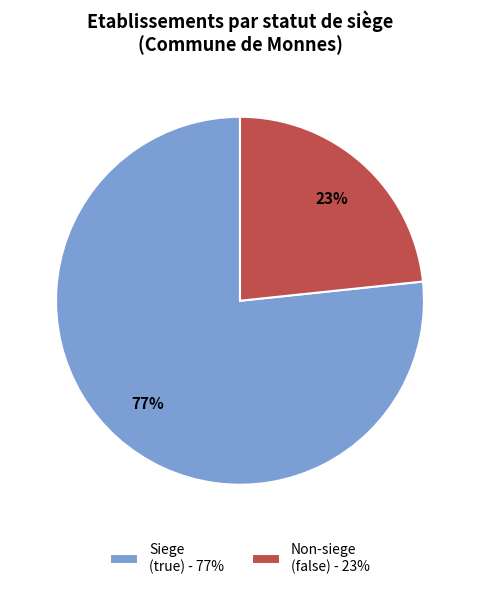

Is it true that Siege (true) - 77% is 77% of the pie?

True